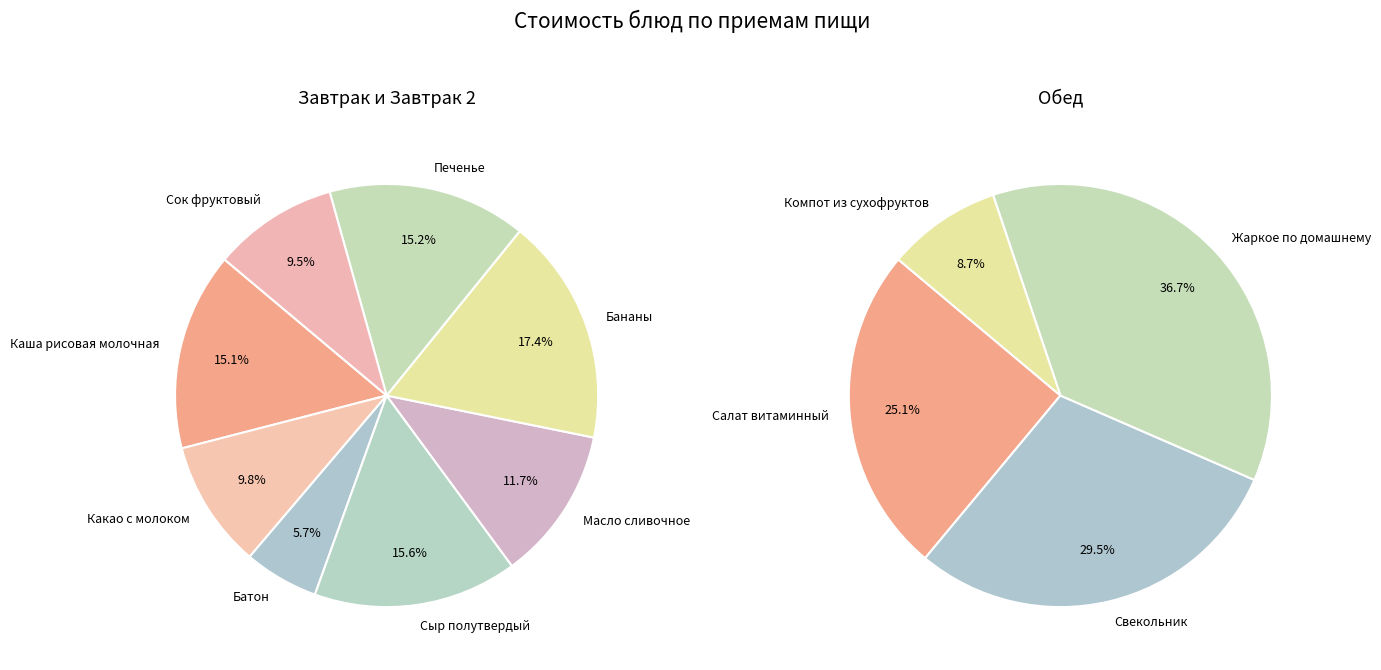

What is the change in value from Сыр полутвердый to Салат витаминный?

+10.4